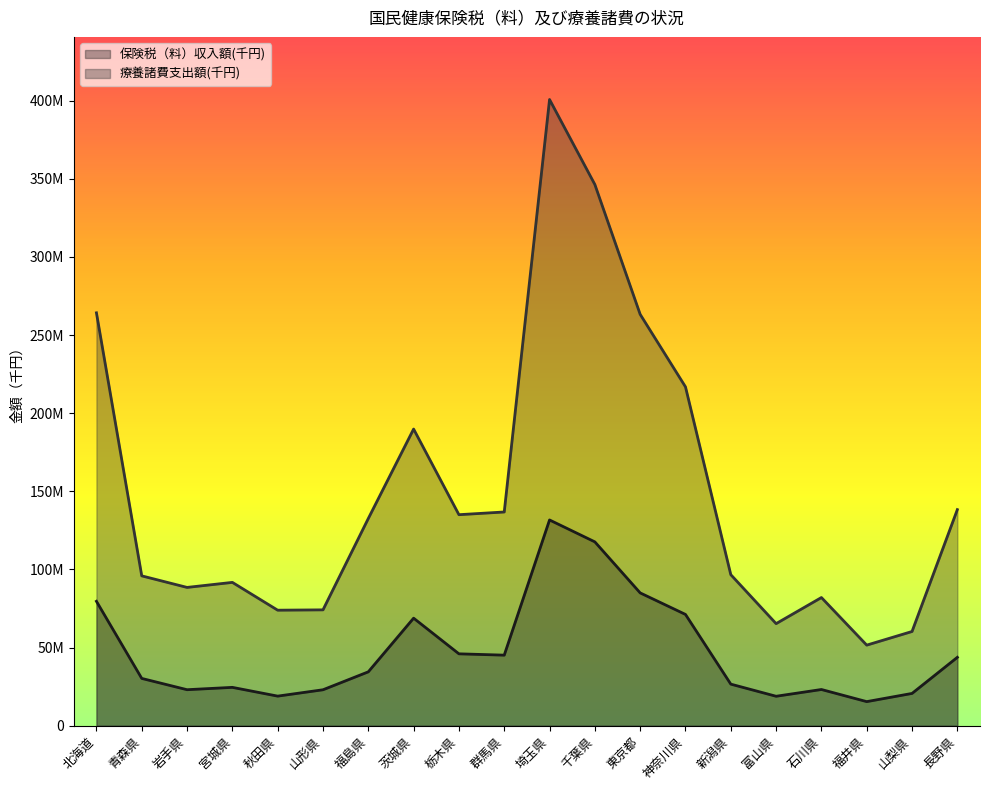

Between 宮城県 and 埼玉県, which series saw the biggest shift?

療養諸費支出額(千円)